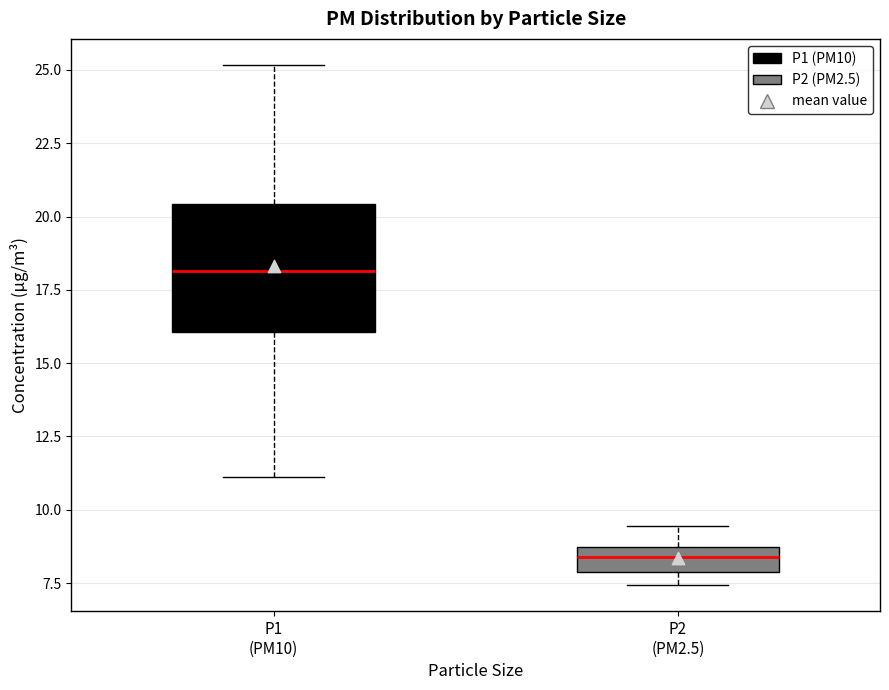

Where is the lower edge of the box for P2 (PM2.5) on the y-axis? The values are not printed on the chart, so give them approximately, as read against the axis.

8.0